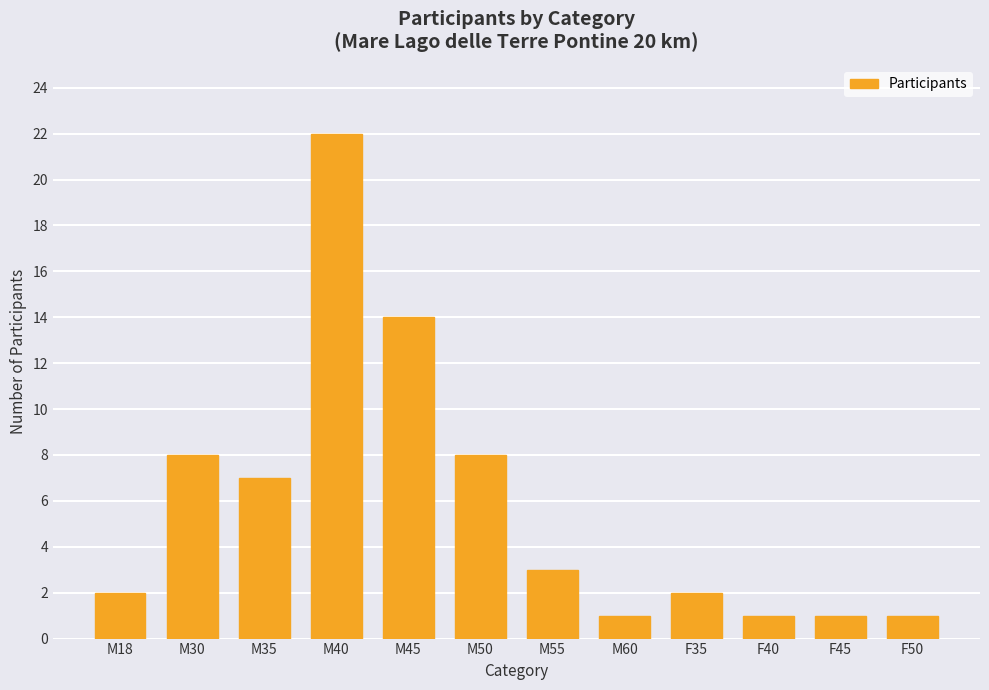

How many data points does each series have?

12